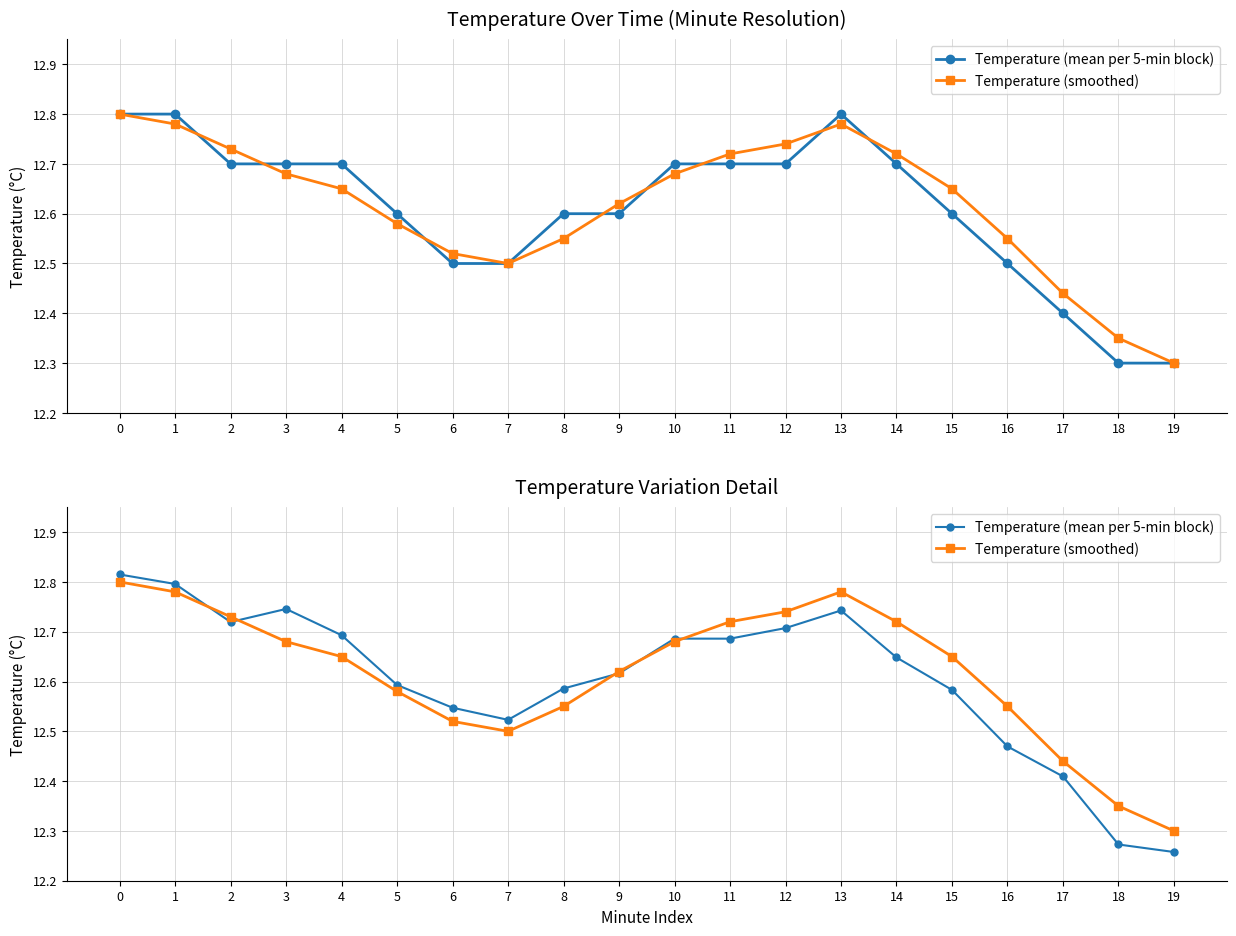

Which has a higher value, 10 or 17?

10